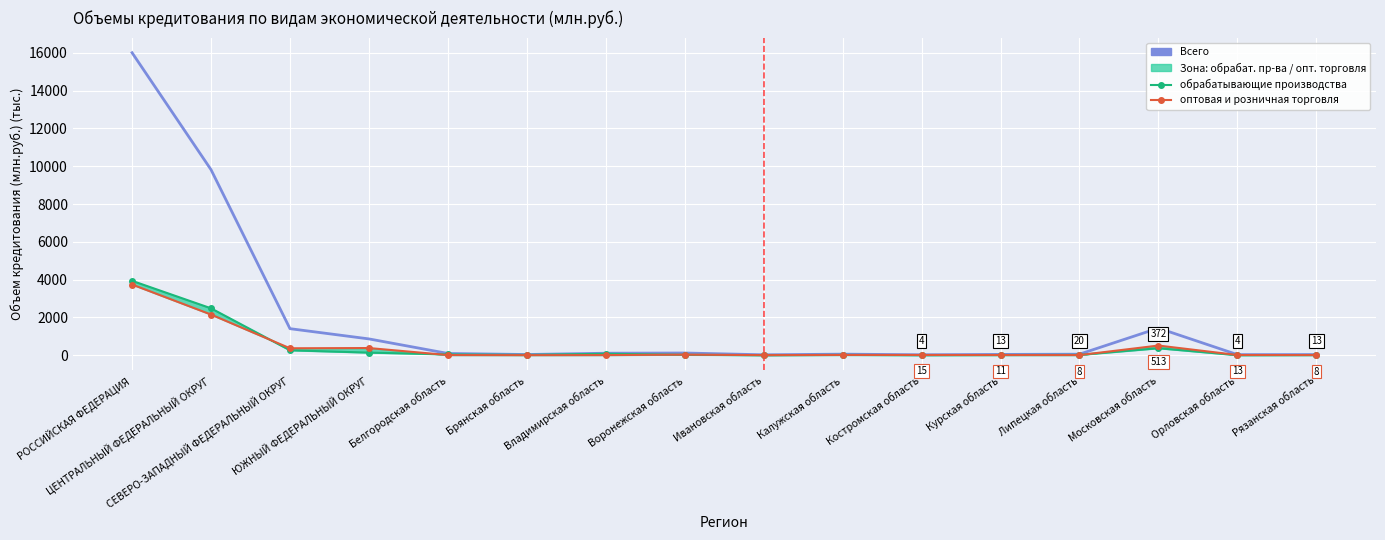

At which category does the chart reach its minimum across all series?

Брянская область